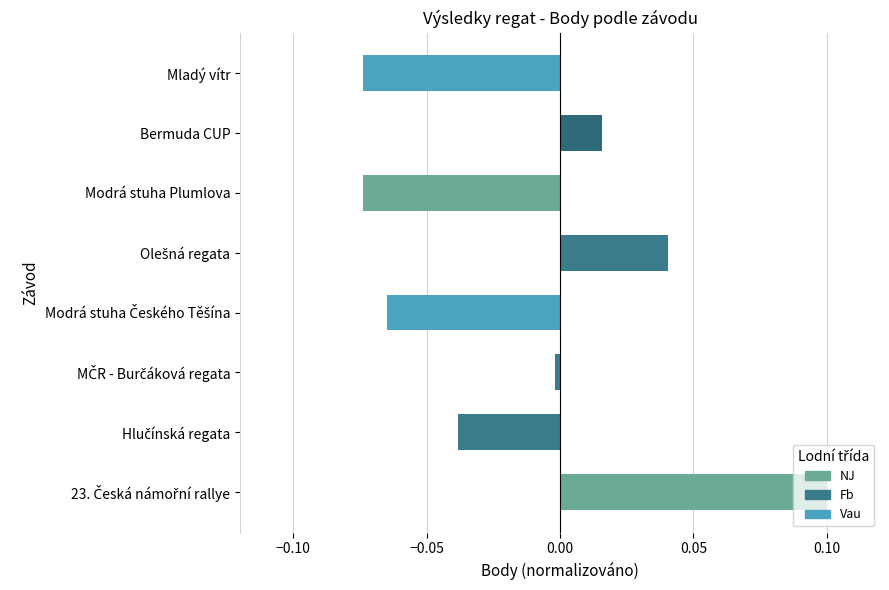

The chart shows a value of -0.0 at Modrá stuha Plumlova. True or false?

False